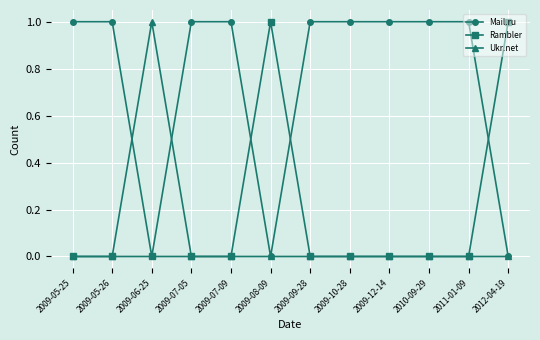

At which category does Mail.ru reach its first local valley?

2009-06-25